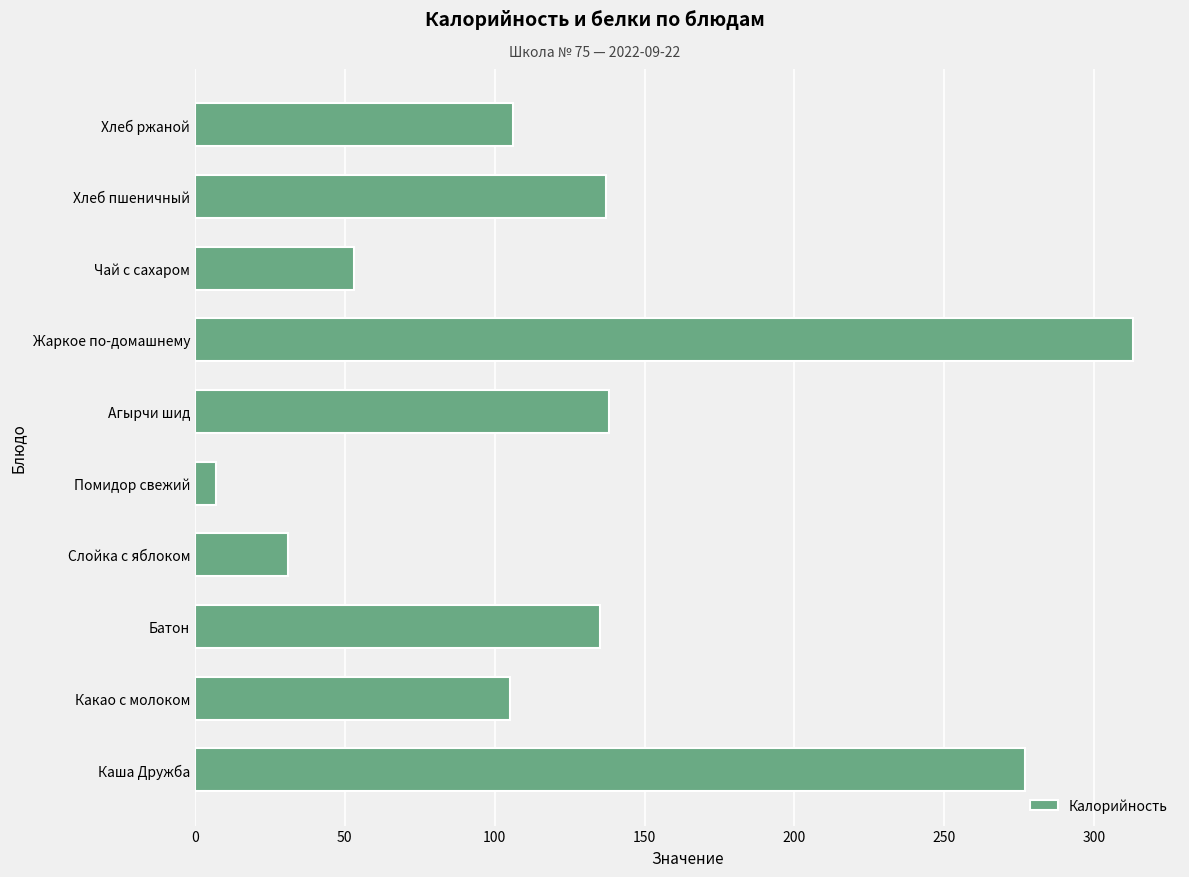

The chart shows a value of 57 at Какао с молоком. True or false?

False